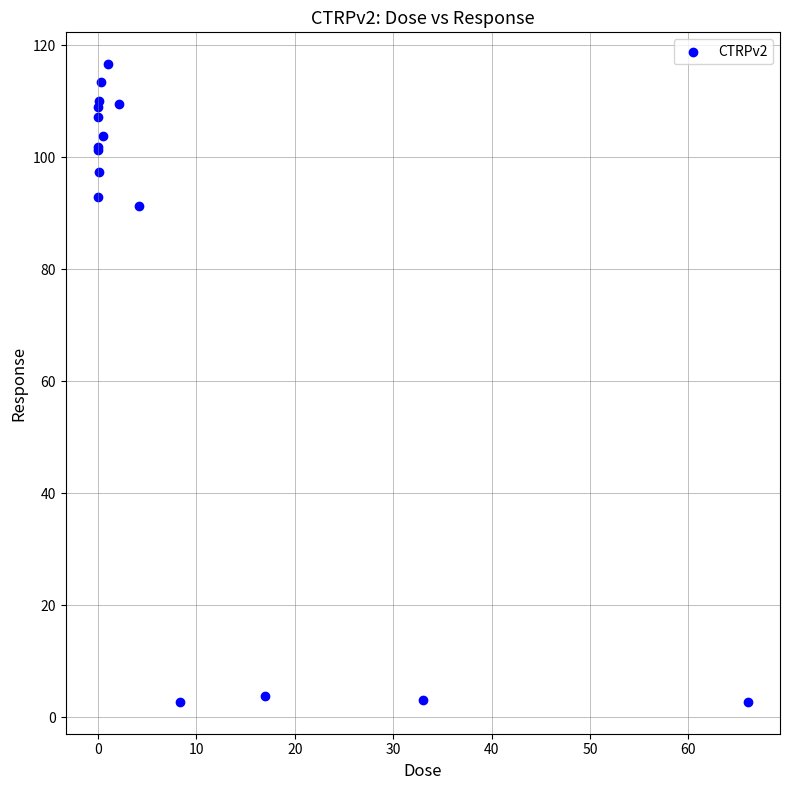

What Y value in the scatter plot is closest to 59?

91.4